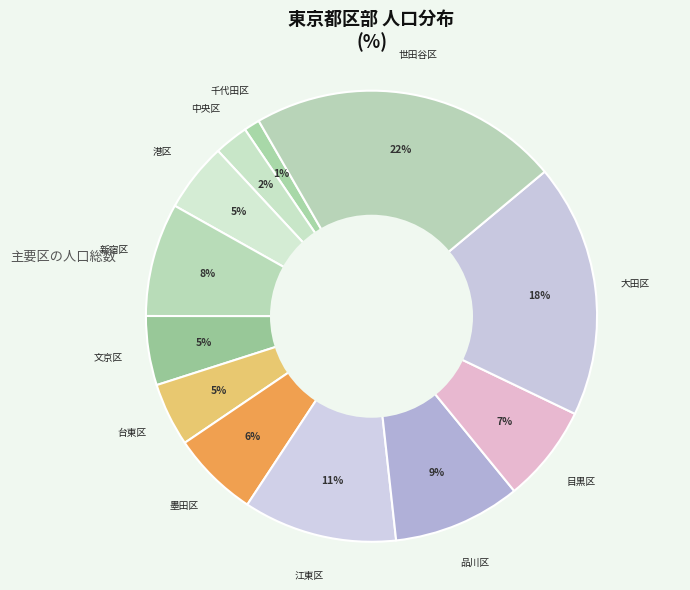

How many segments does this pie chart have?

12